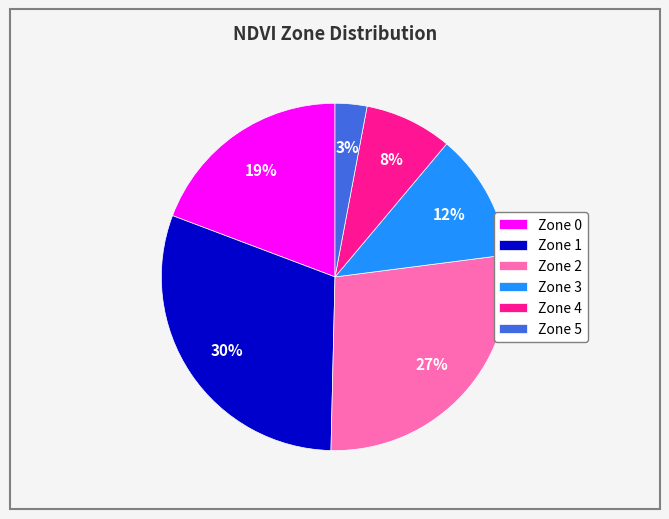

The Zone 4 slice represents 8% of the pie. True or false?

True